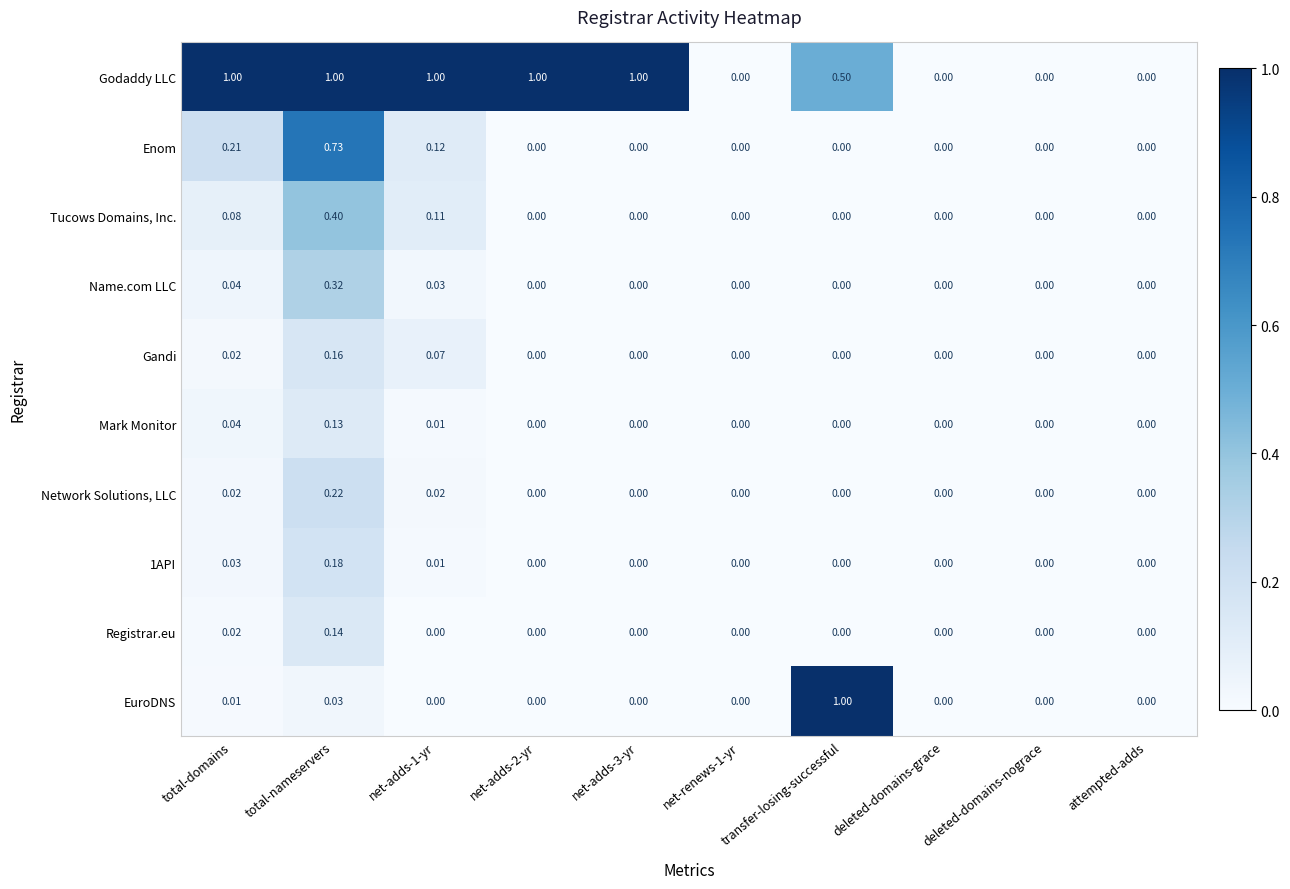

Which series has the largest total across all categories?

Godaddy LLC